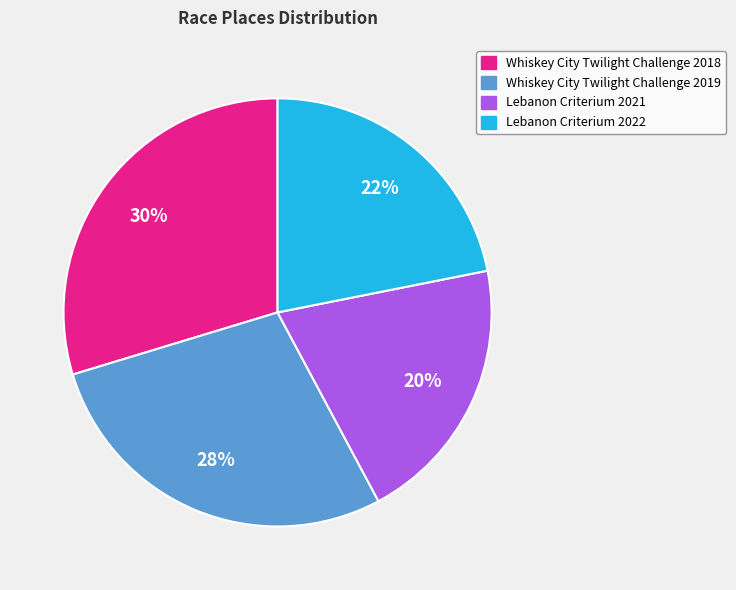

To the nearest percent, what is the difference between the Whiskey City Twilight Challenge 2019 and Lebanon Criterium 2022 slice percentages?

6%